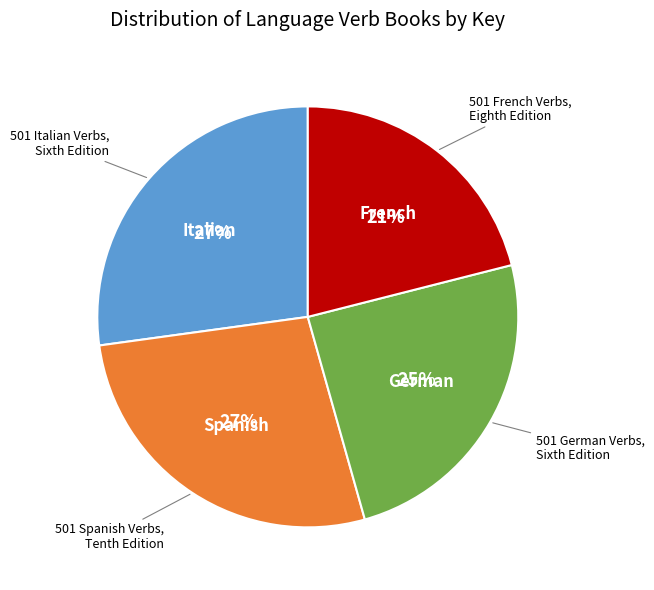

How many segments does this pie chart have?

4